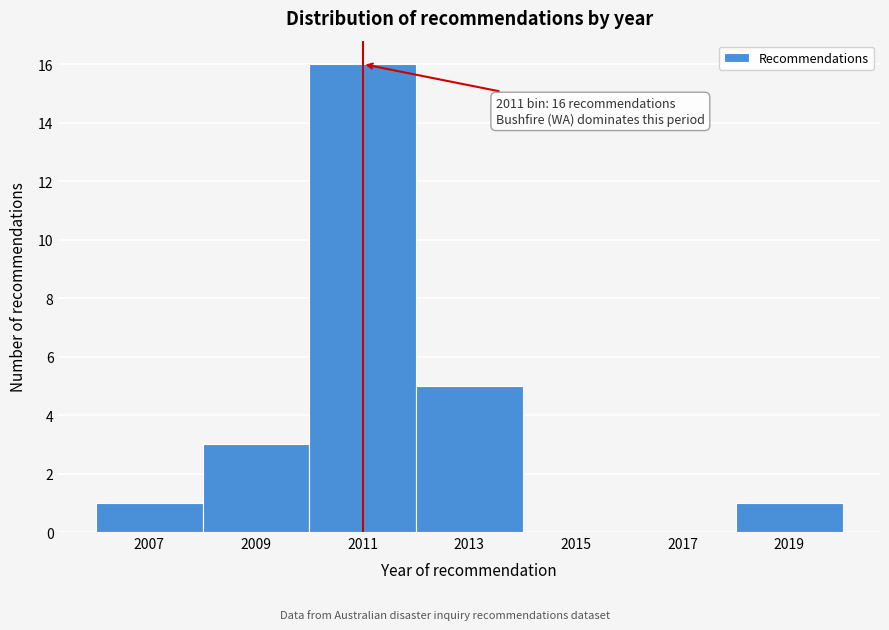

Reading right to left, transcribe all the data shown in this chart.

2019=1	2017=0	2015=0	2013=5	2011=16	2009=3	2007=1